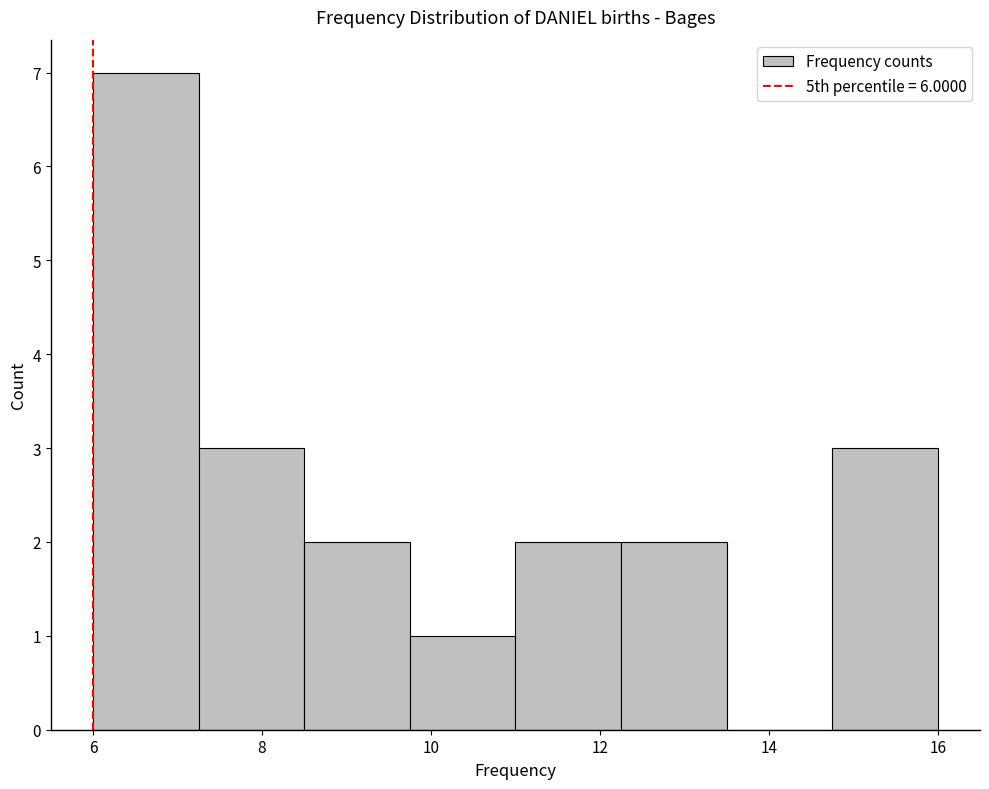

Reading left to right, list every bar in this chart as the range it spans on the x-axis followed by its height. Neither the bar edges nor the heights are printed on the chart, so give them approximately, as read against the axes.

6.00 to 7.25: 7
7.25 to 8.50: 3
8.50 to 9.75: 2
9.75 to 11.00: 1
11.00 to 12.25: 2
12.25 to 13.50: 2
13.50 to 14.75: 0
14.75 to 16.00: 3